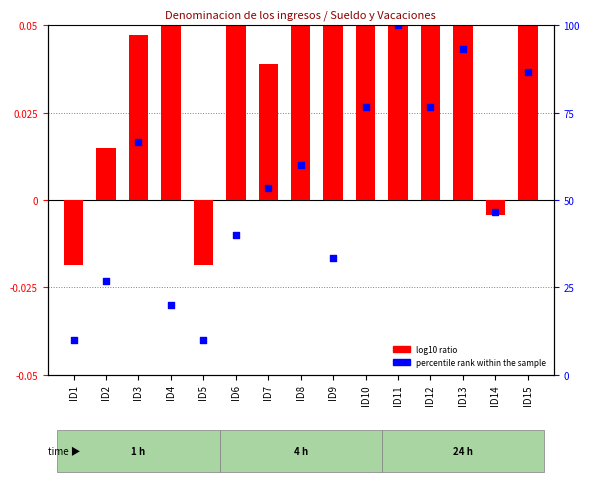

What are all the series names shown in the legend?

log10 ratio, percentile rank within the sample